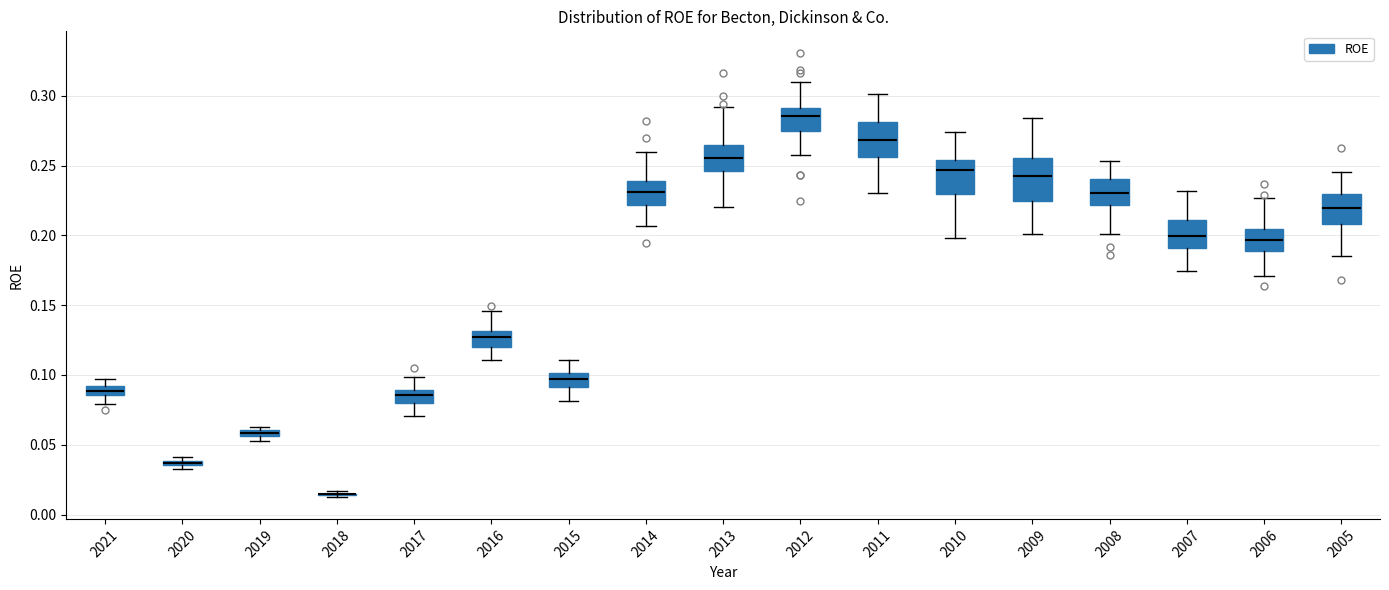

Comparing the boxes themselves (not the whiskers), which one is the tallest?

2009